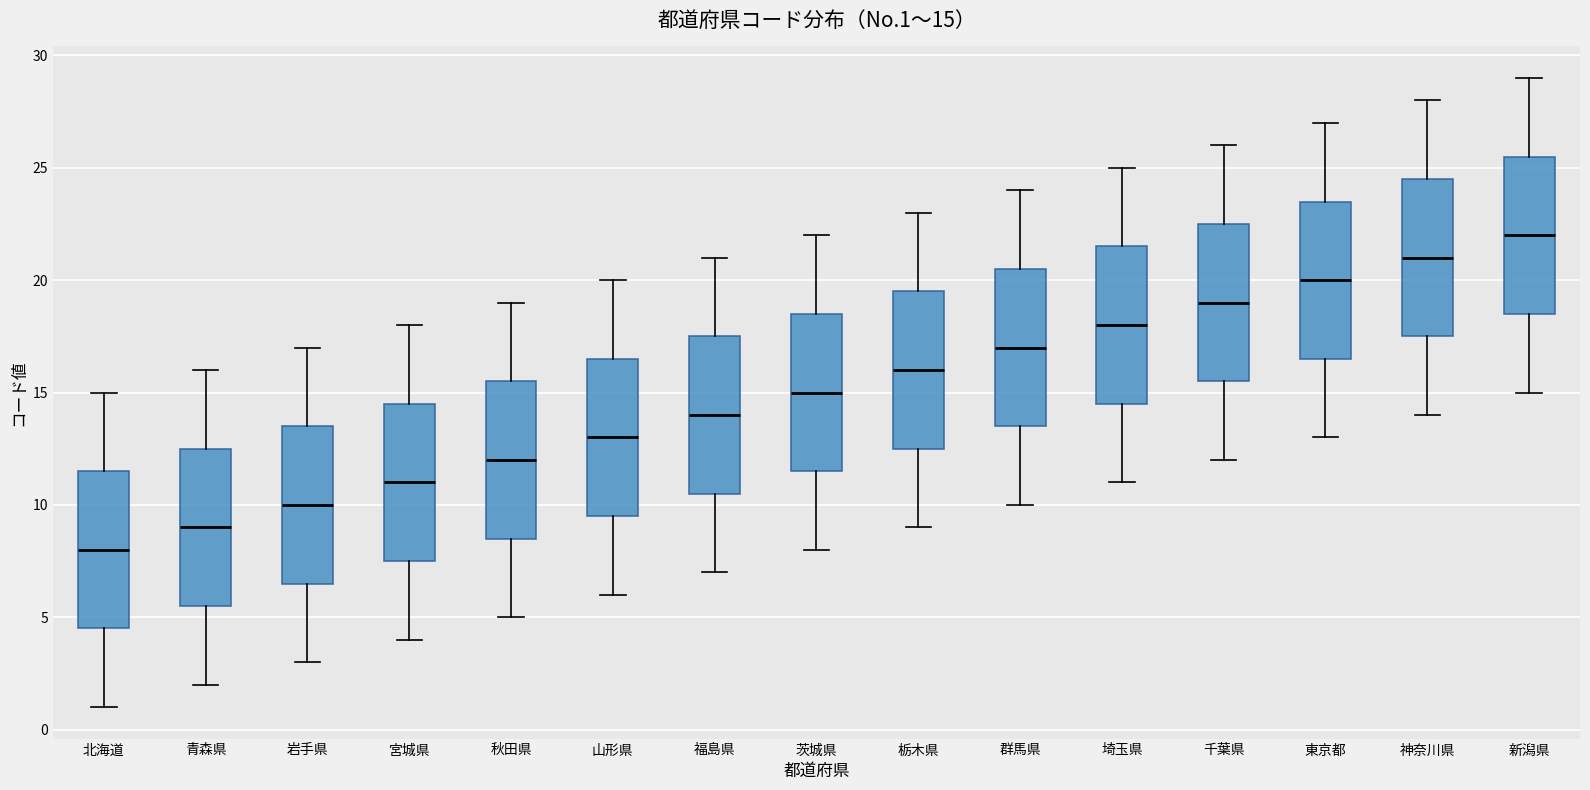

Which box has the highest median line?

新潟県